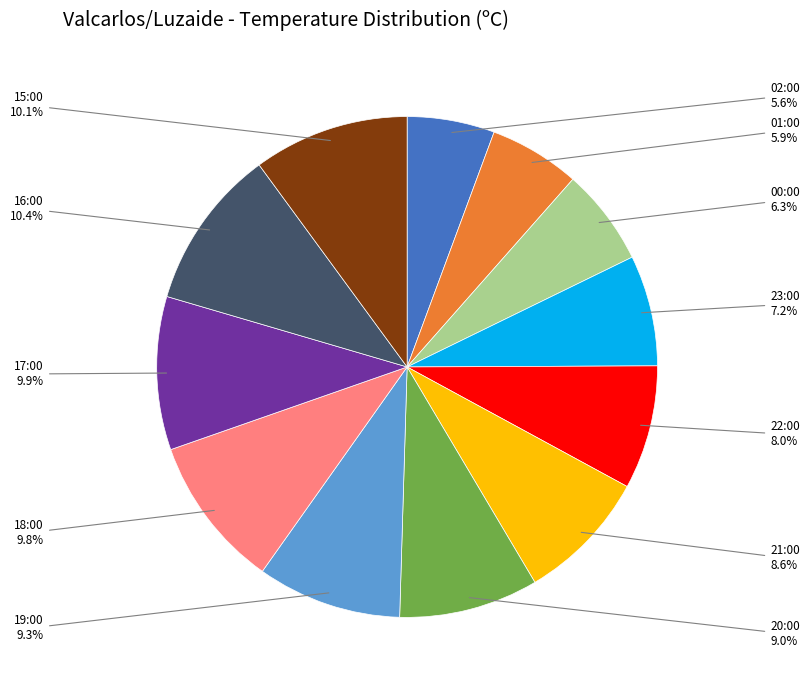

What percentage is NOT represented by 17:00?

90.1%